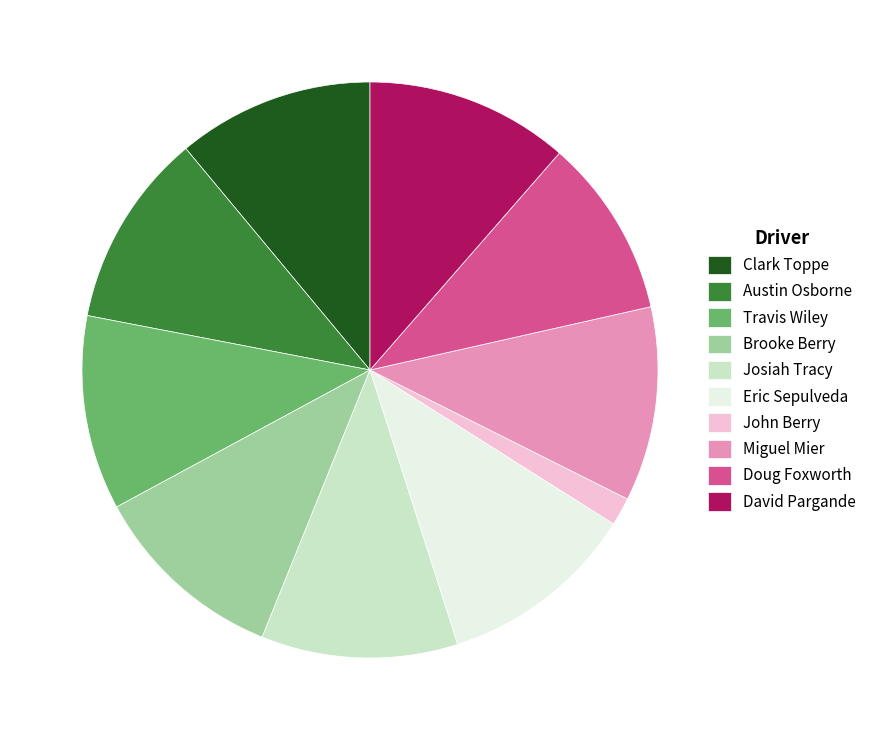

Approximately how many times larger is the value at Clark Toppe compared to Doug Foxworth?

1.1